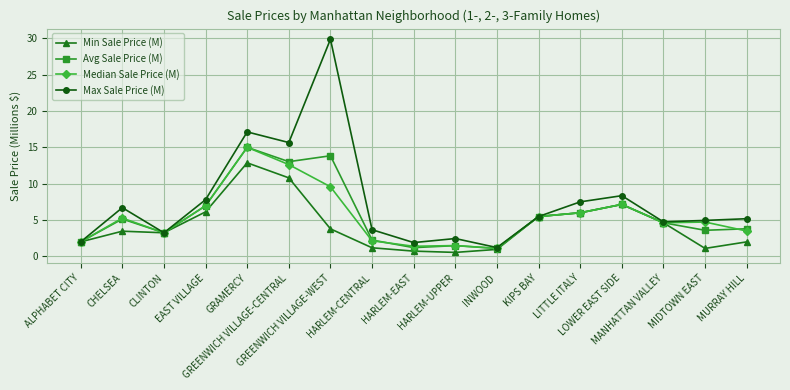

At which category does Max Sale Price (M) reach its first local peak?

CHELSEA